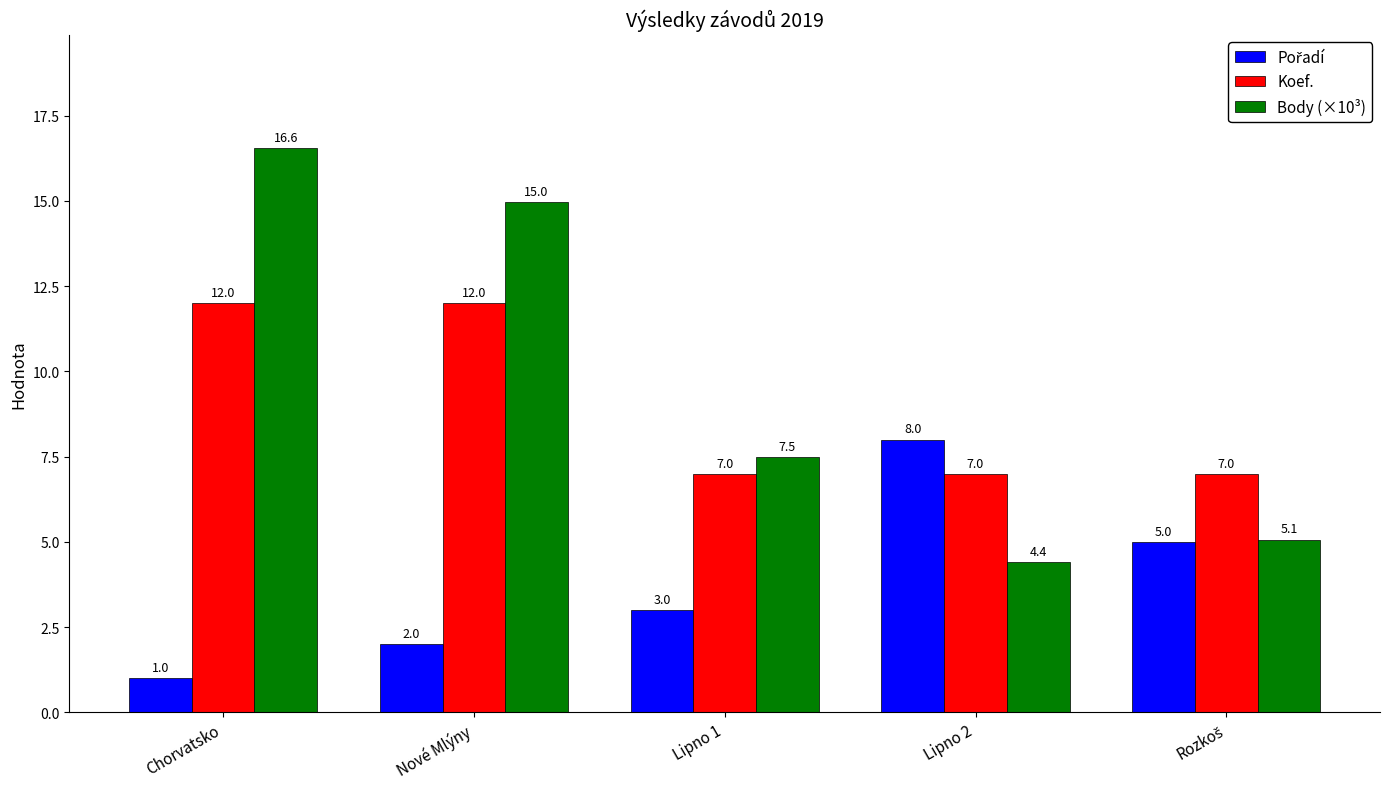

At which label is Body (×10³) closest to 10?

Lipno 1